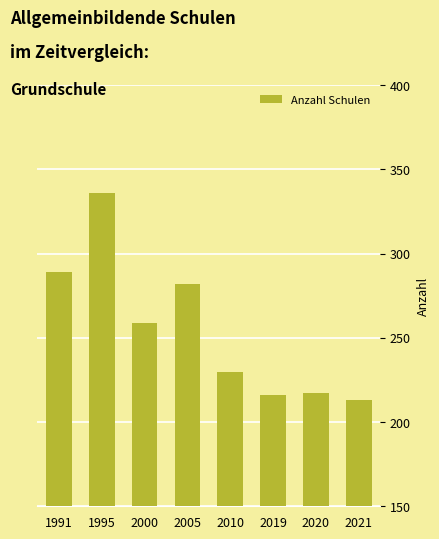

What is the change in value from 1991 to 2000?

-30